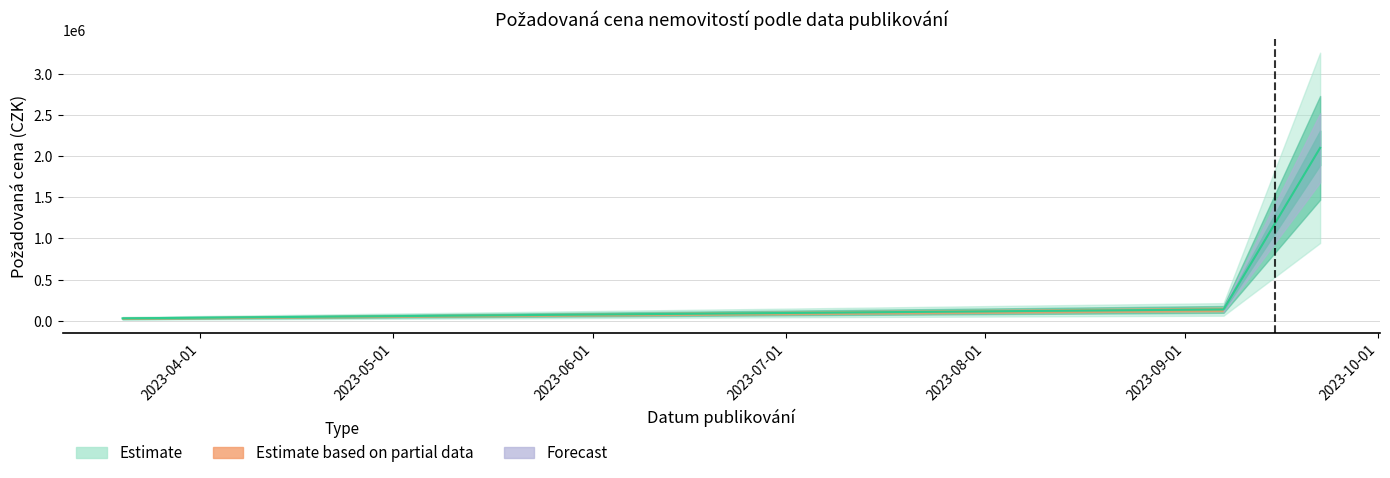

The value at 2023-09-07 is 138780. True or false?

True